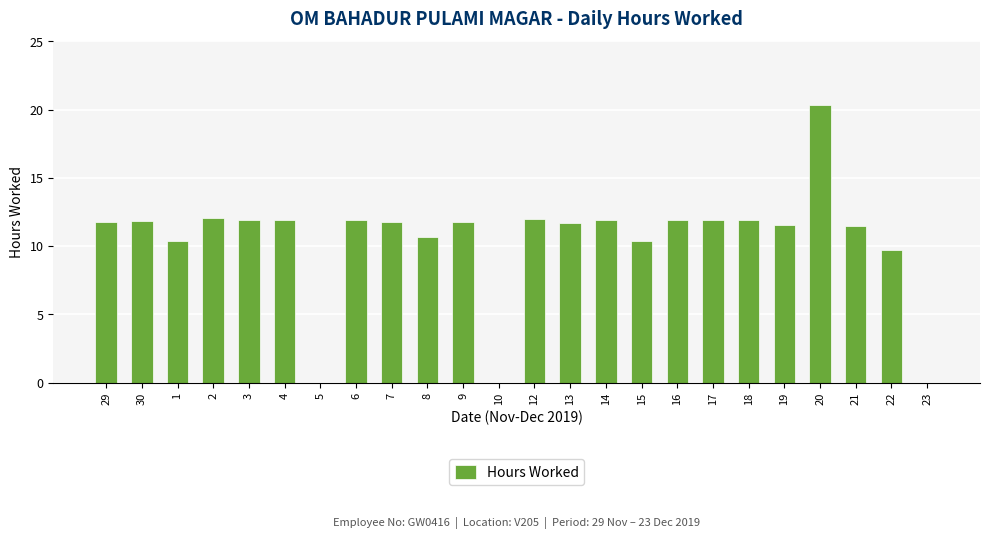

Which category has the highest value across all series?

20